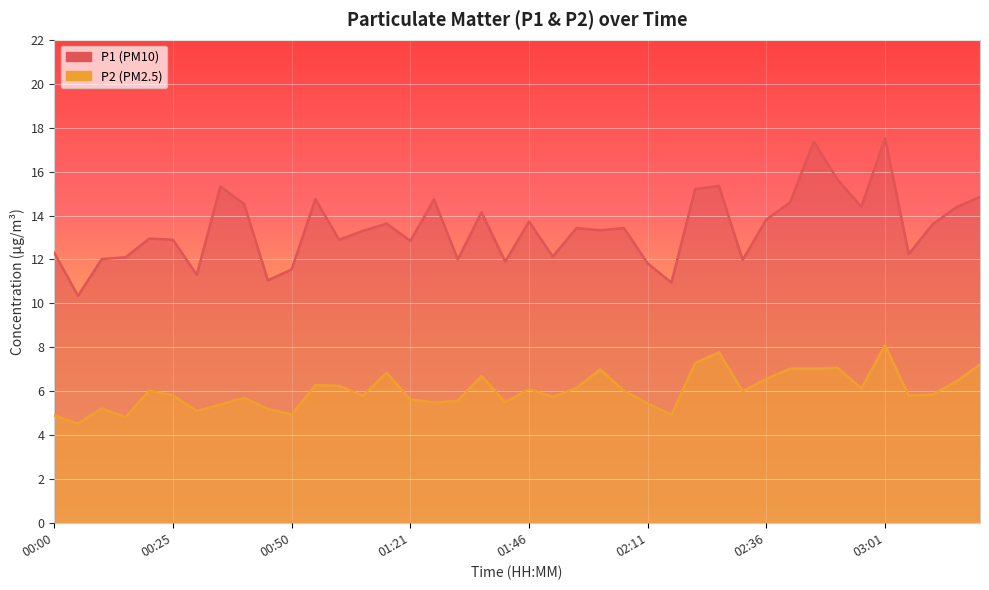

The P1 series shows 11.3 at 00:30. True or false?

True